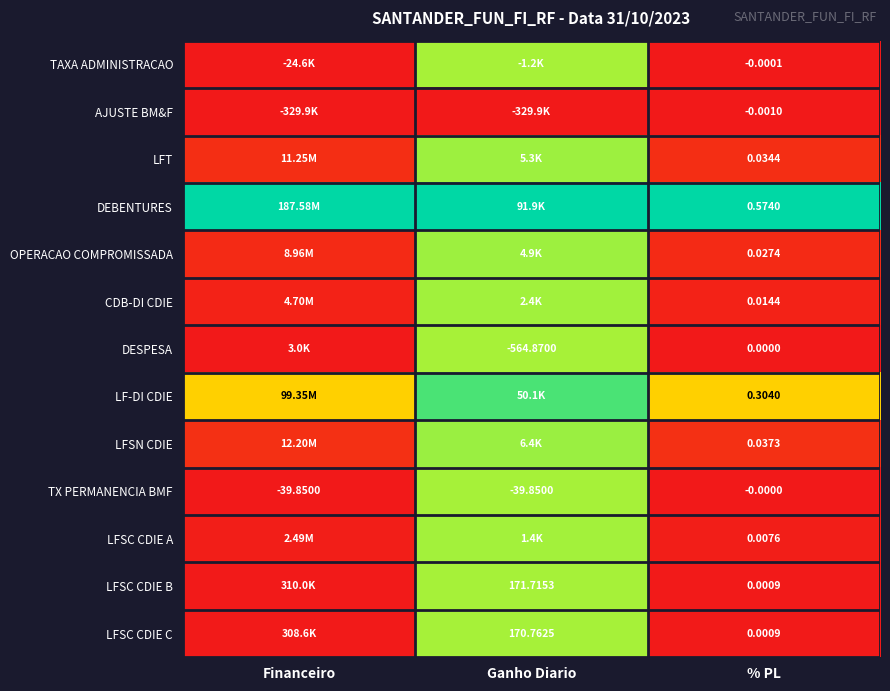

At which label does TX PERMANENCIA BMF reach its peak?

% PL